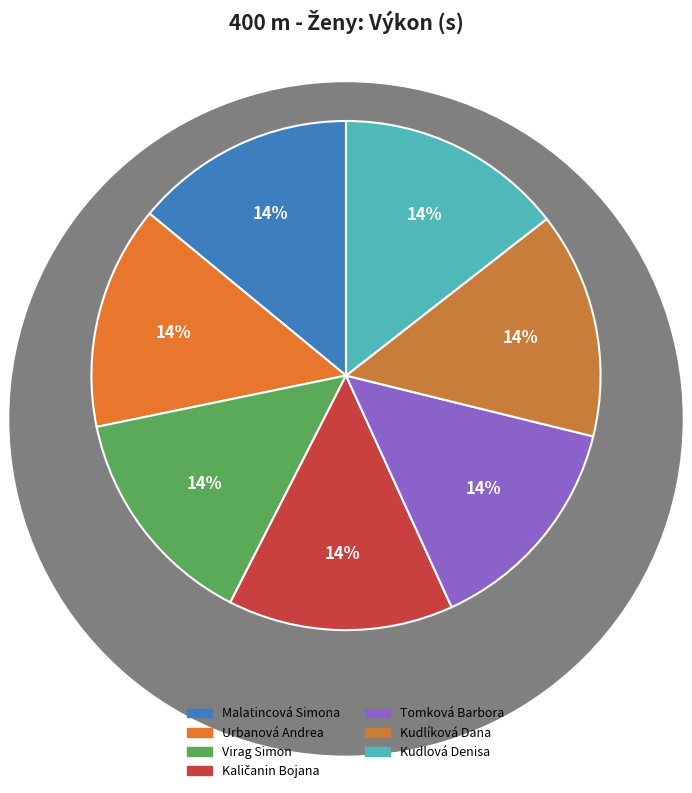

To the nearest percent, what is the average slice percentage?

14%